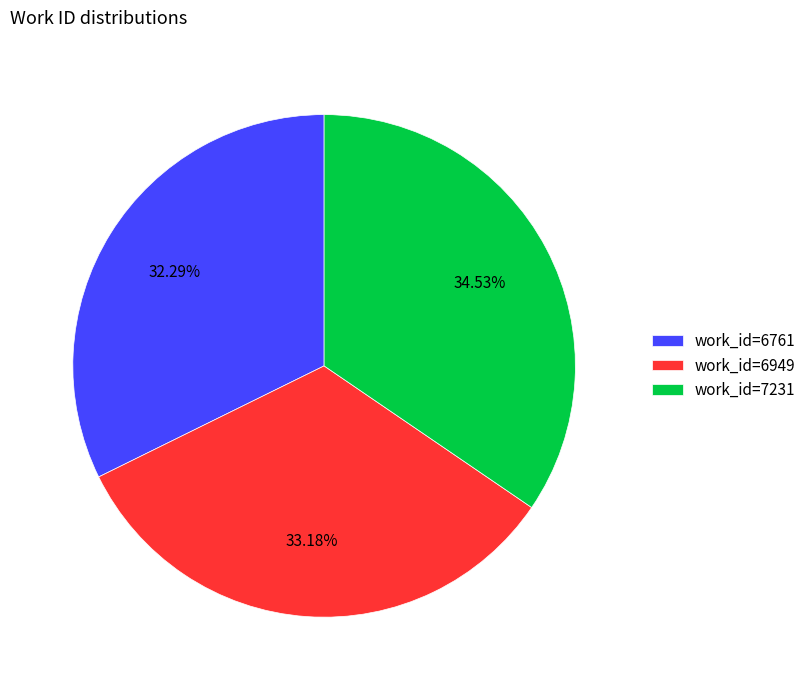

What is the total percentage of work_id=7231 and work_id=6761?

66.8%